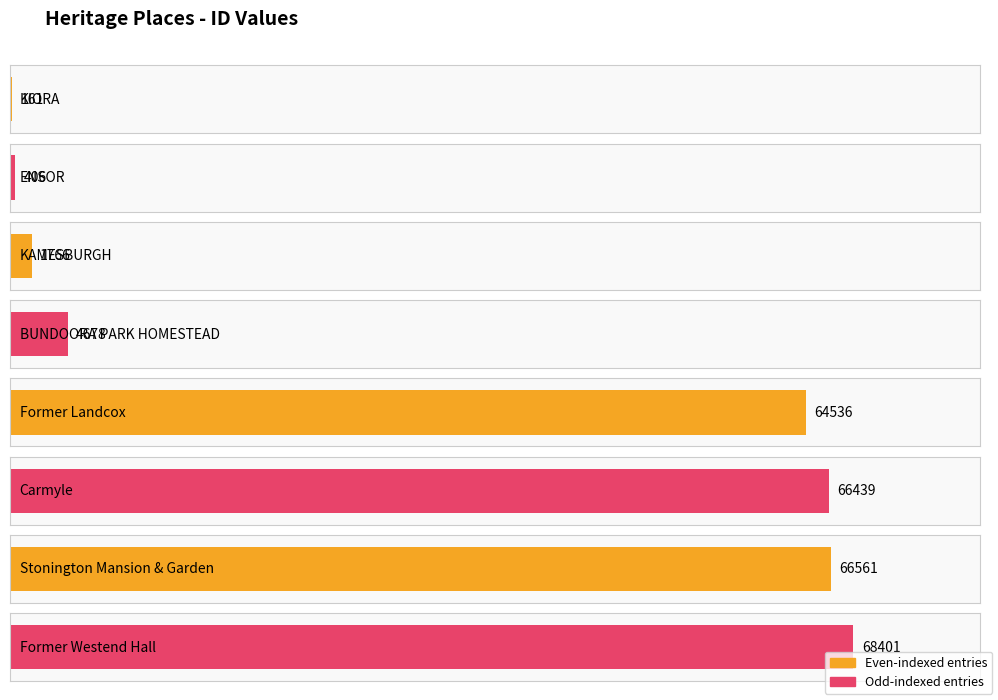

Are the bars grouped side by side (vs. stacked)?

No